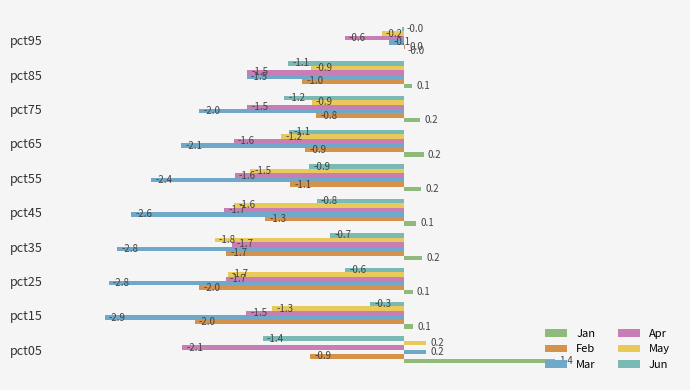

Reading left to right, list all the values displayed in this chart.

Jan: 1.4	0.1	0.1	0.2	0.1	0.2	0.2	0.2	0.1	-0.0
Feb: -0.9	-2.0	-2.0	-1.7	-1.3	-1.1	-0.9	-0.8	-1.0	0.0
Mar: 0.2	-2.9	-2.8	-2.8	-2.6	-2.4	-2.1	-2.0	-1.5	-0.1
Apr: -2.1	-1.5	-1.7	-1.7	-1.7	-1.6	-1.6	-1.5	-1.5	-0.6
May: 0.2	-1.3	-1.7	-1.8	-1.6	-1.5	-1.2	-0.9	-0.9	-0.2
Jun: -1.4	-0.3	-0.6	-0.7	-0.8	-0.9	-1.1	-1.2	-1.1	-0.0